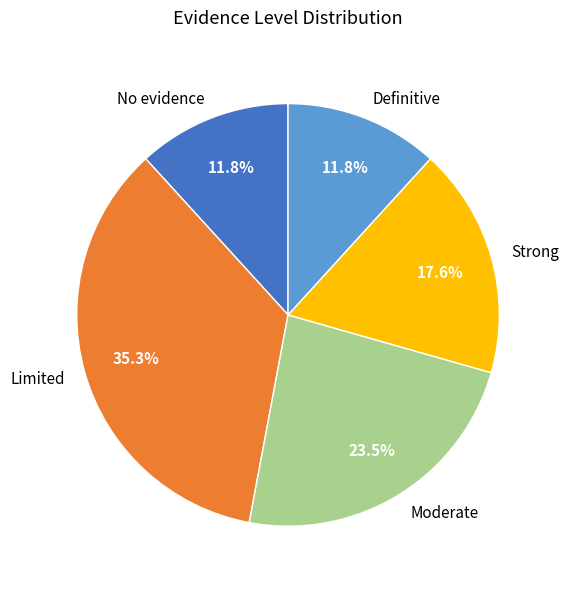

Which has a higher value, Moderate or Strong?

Moderate